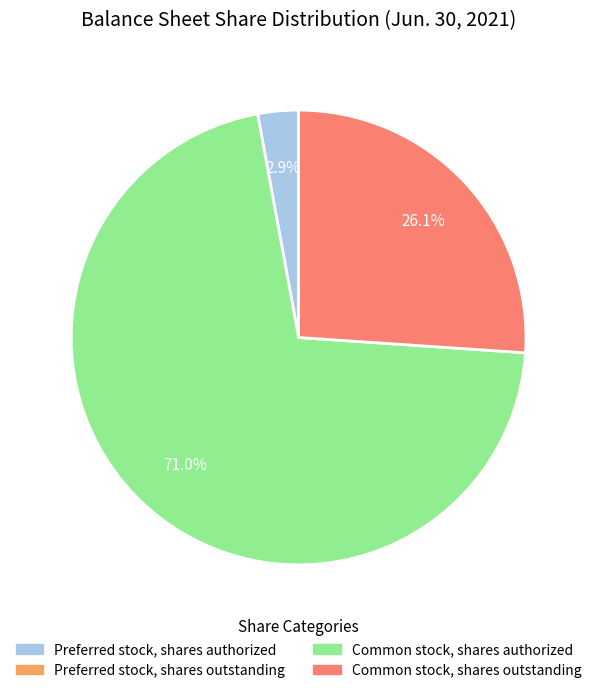

Count the number of slices in the pie.

3